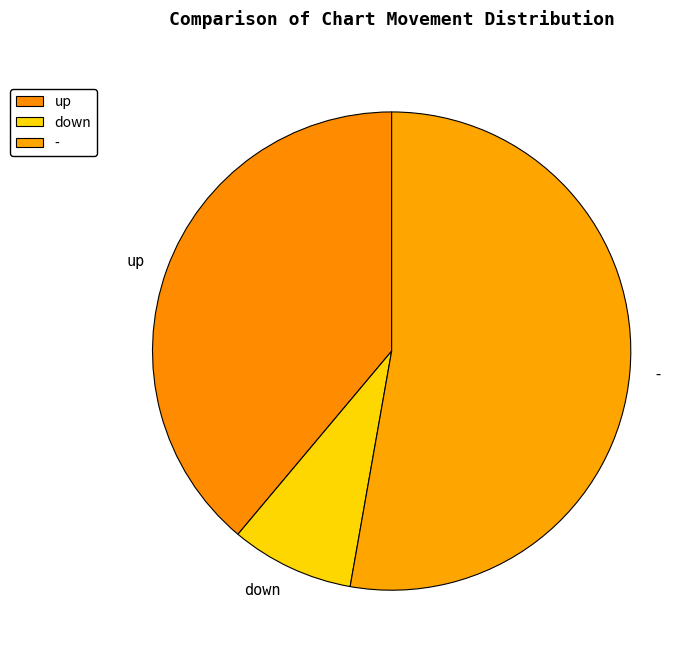

Does up represent more than half of the total?

No